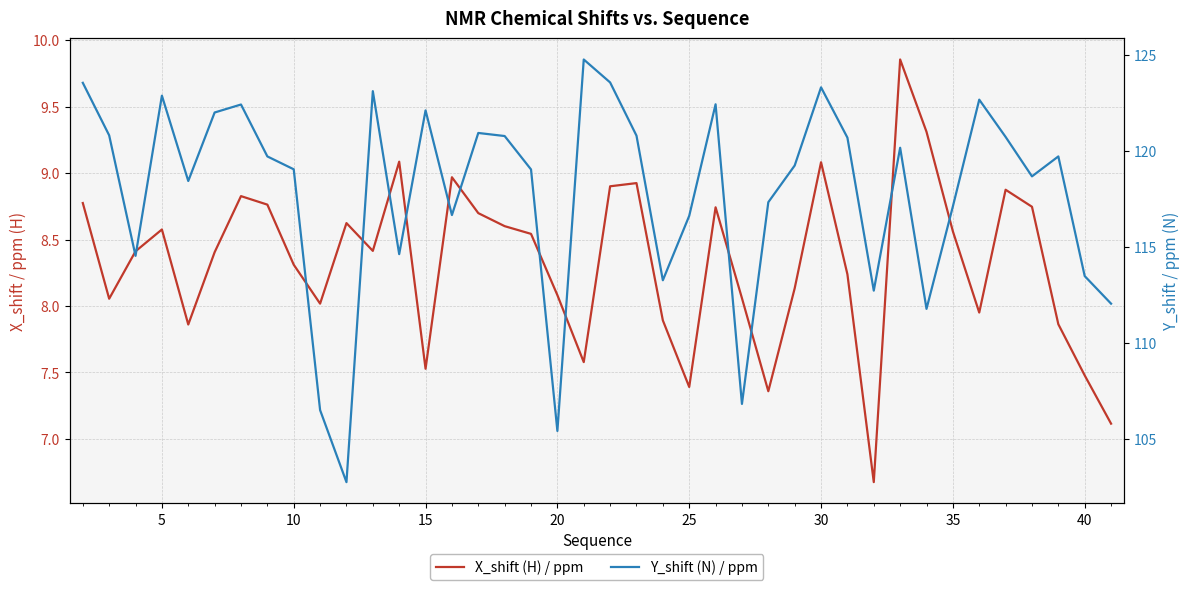

True or false: Y_shift (N) / ppm has more than 1 points higher than both neighbors.

True